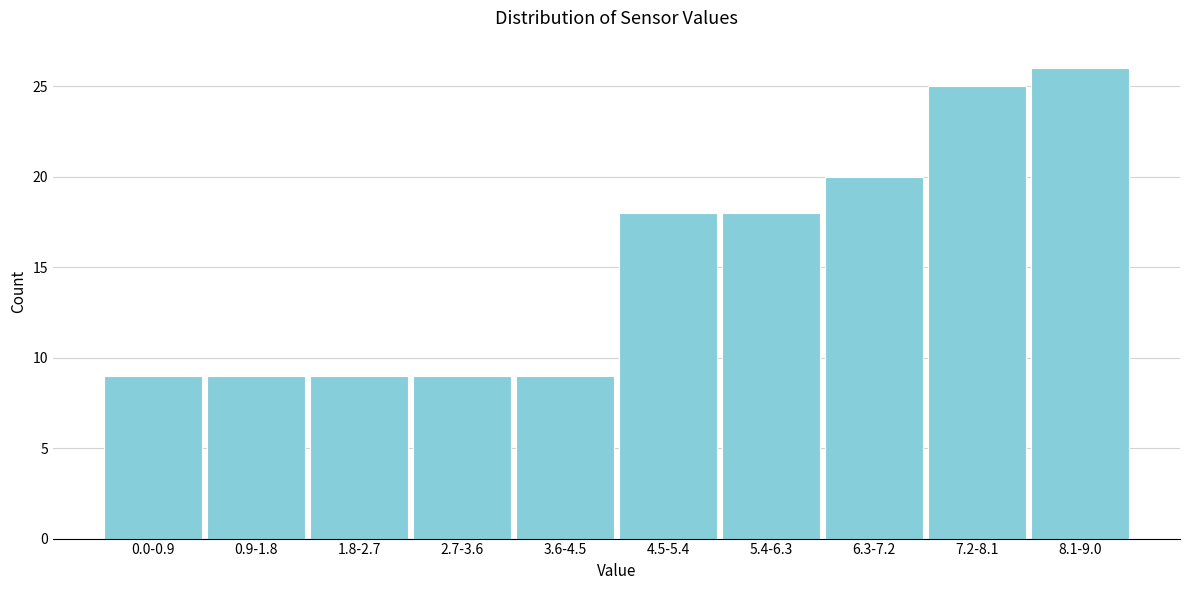

Reading right to left, extract all data points from this chart.

26	25	20	18	18	9	9	9	9	9